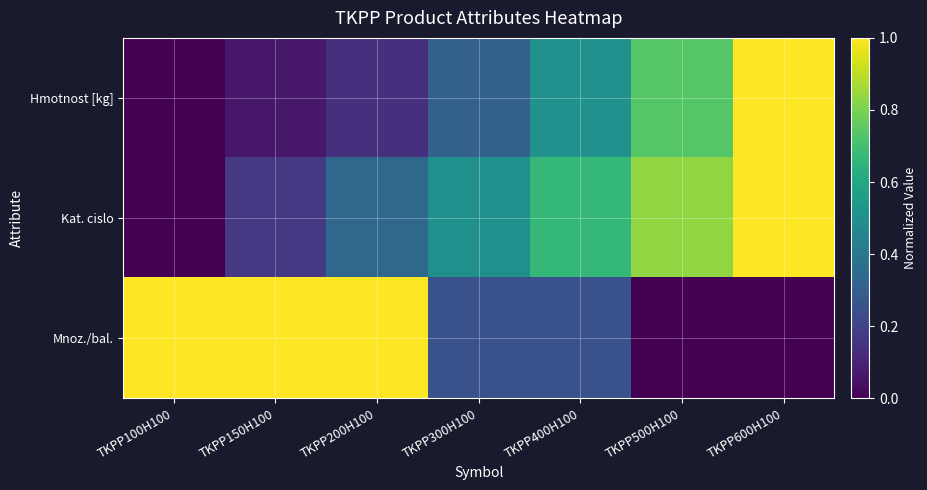

How many categories are shown in the chart?

7